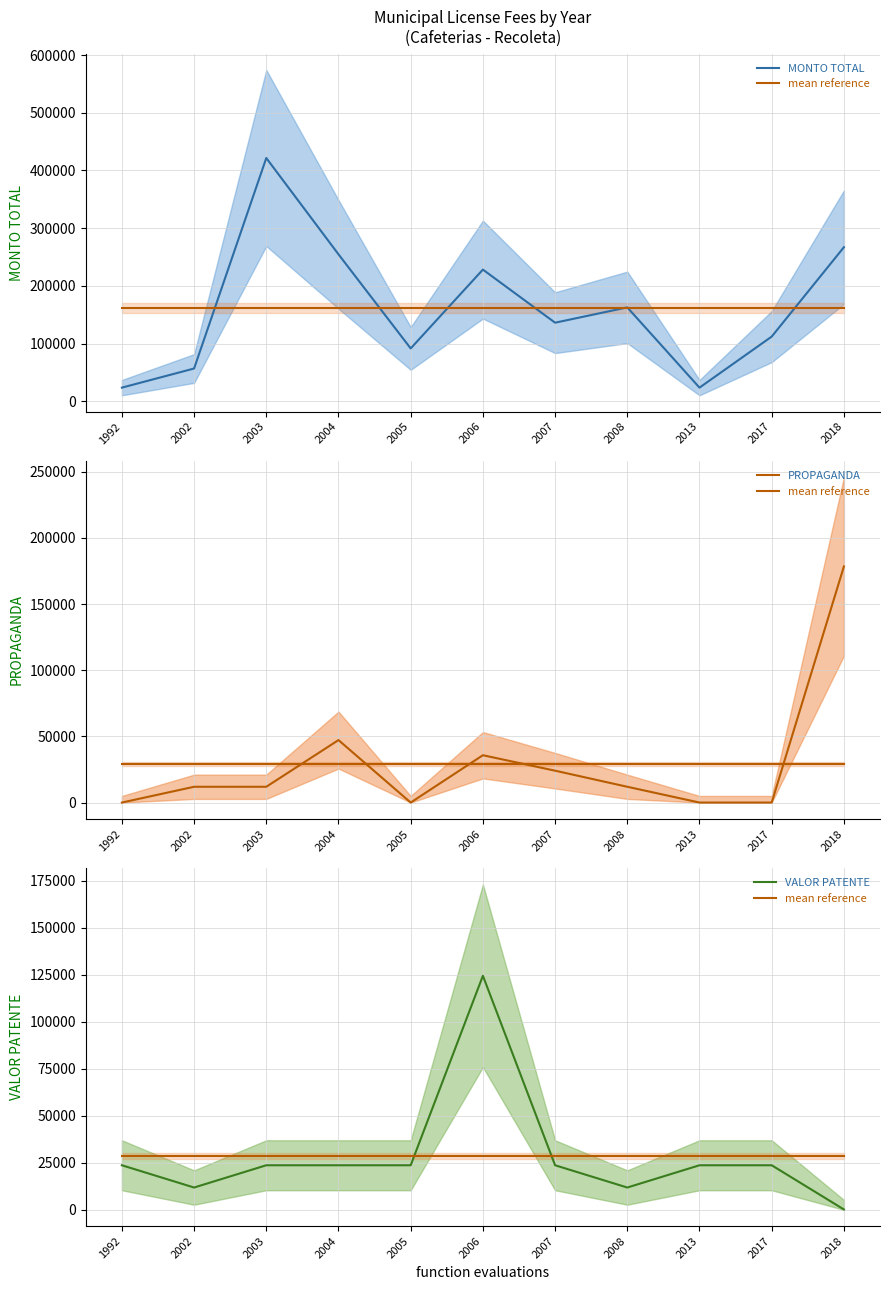

In PROPAGANDA, how many points are lower than both neighbors (excluding endpoints)?

1